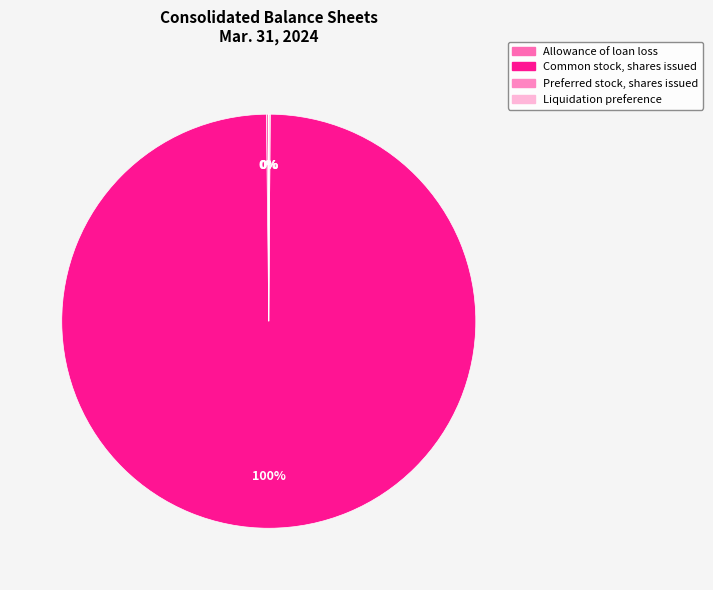

What percentage do Common stock, shares issued and Preferred stock, shares issued together represent?

99.8%